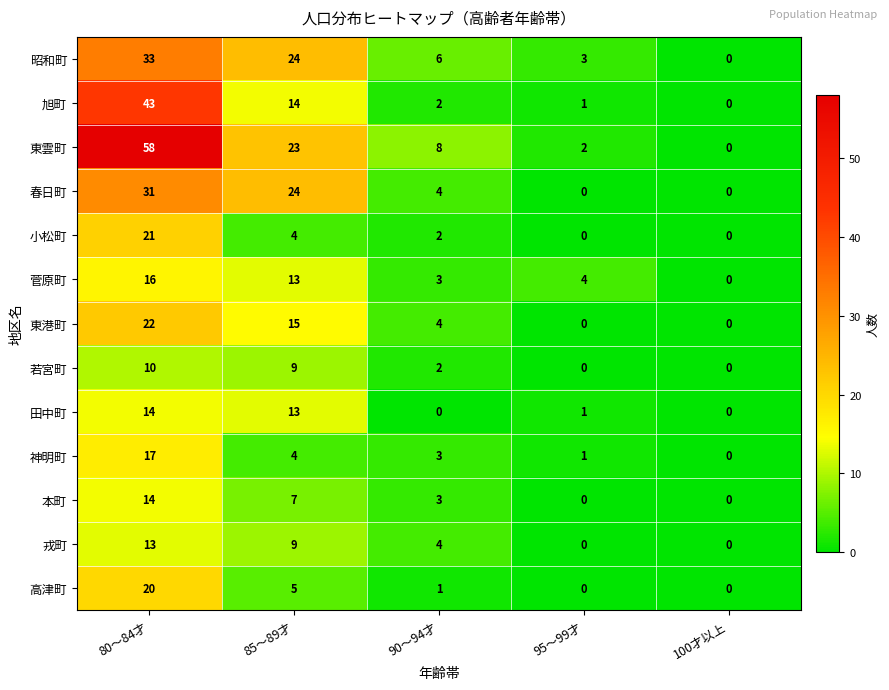

Which series changed the most between 90～94才 and 95～99才?

東雲町